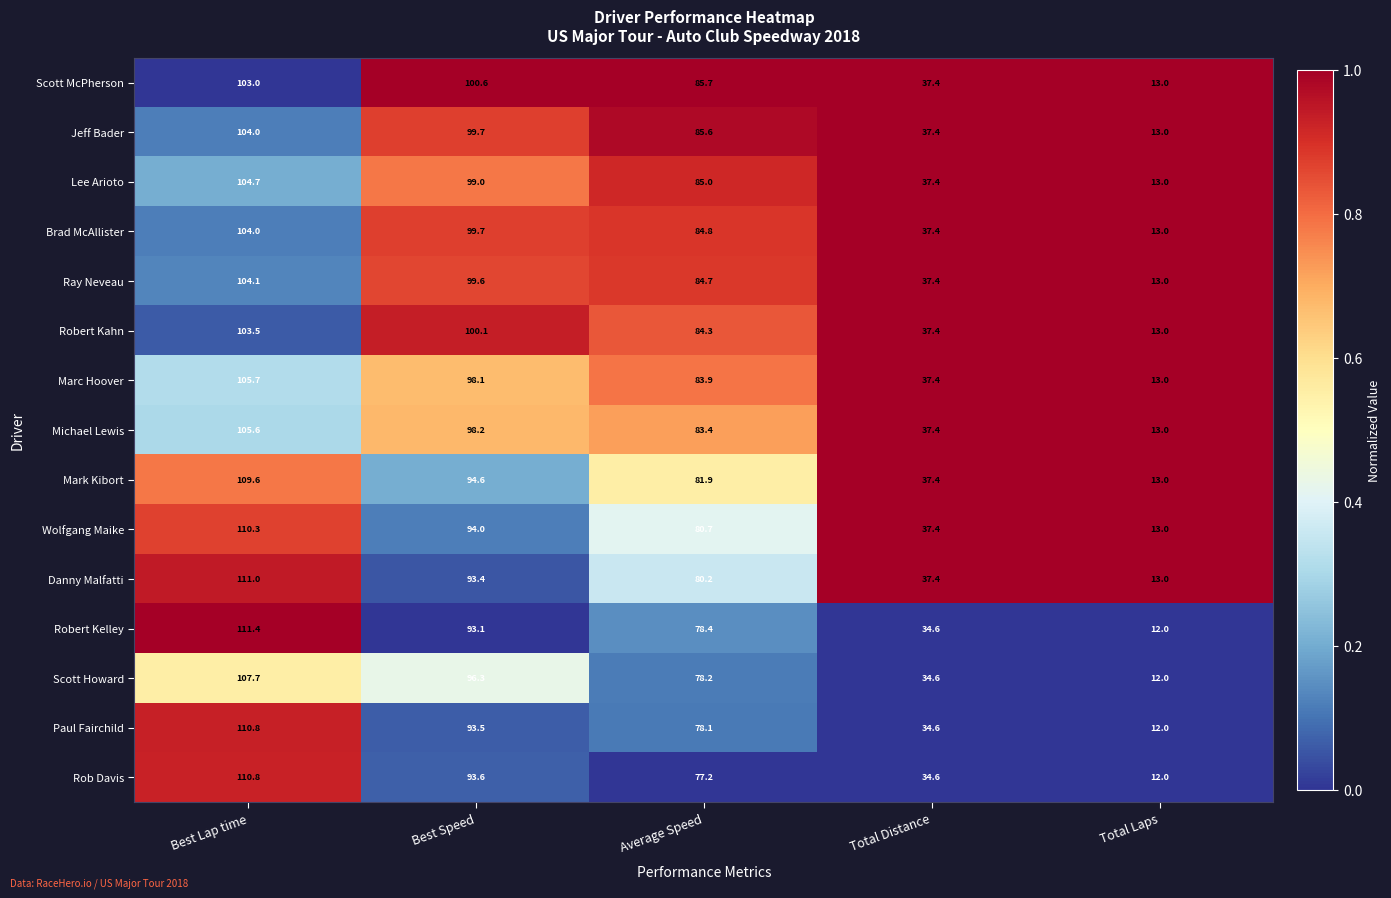

How many distinct data groups are displayed?

15